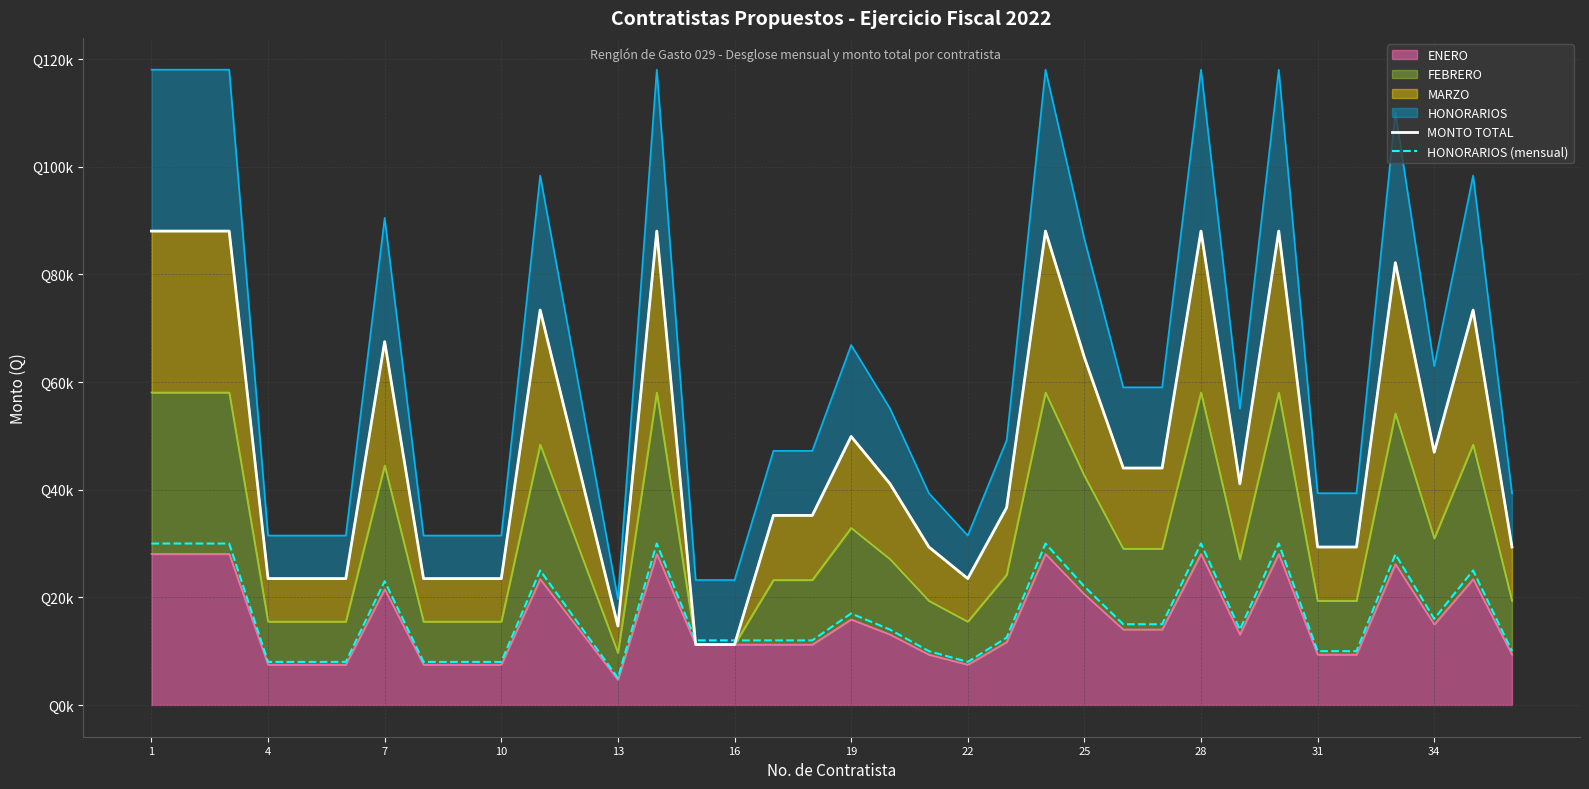

The MONTO TOTAL series shows 143793.3 at 4. True or false?

False